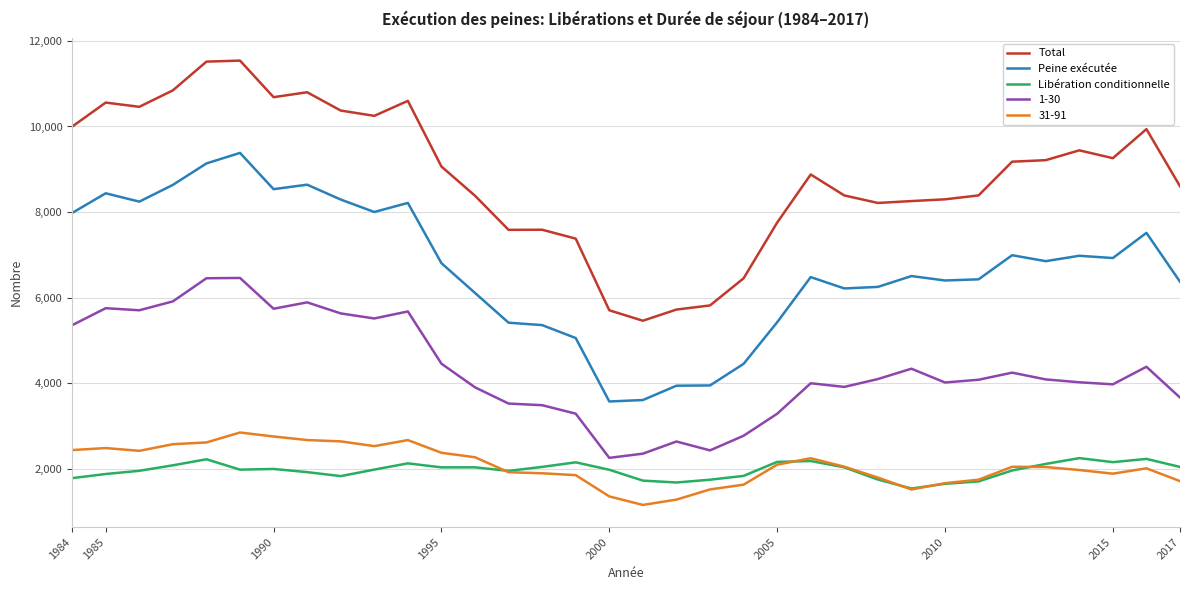

Is this an area chart (filled region under the line)?

No